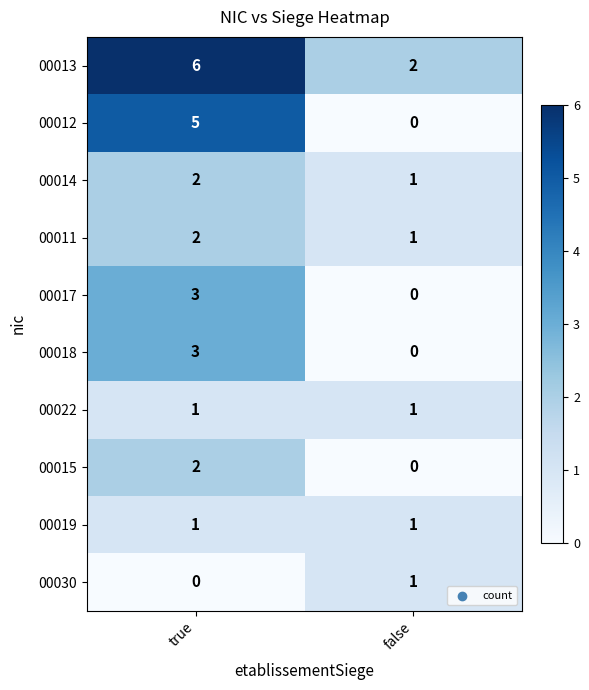

At which label does 00015 reach its peak?

true